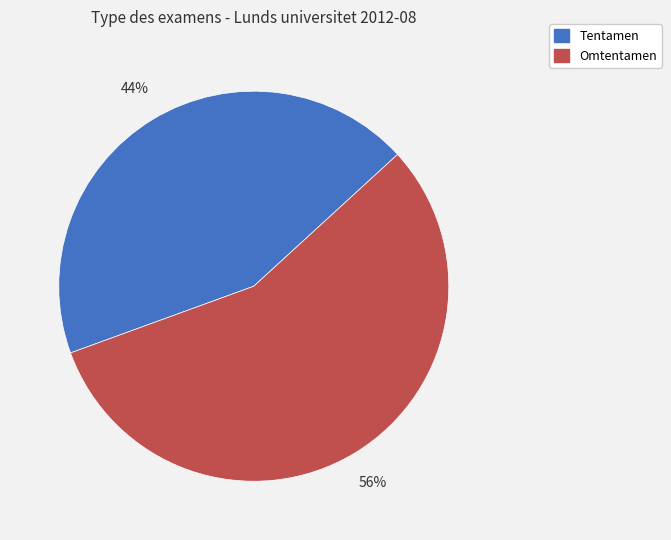

To the nearest percent, what portion does Tentamen represent?

44%